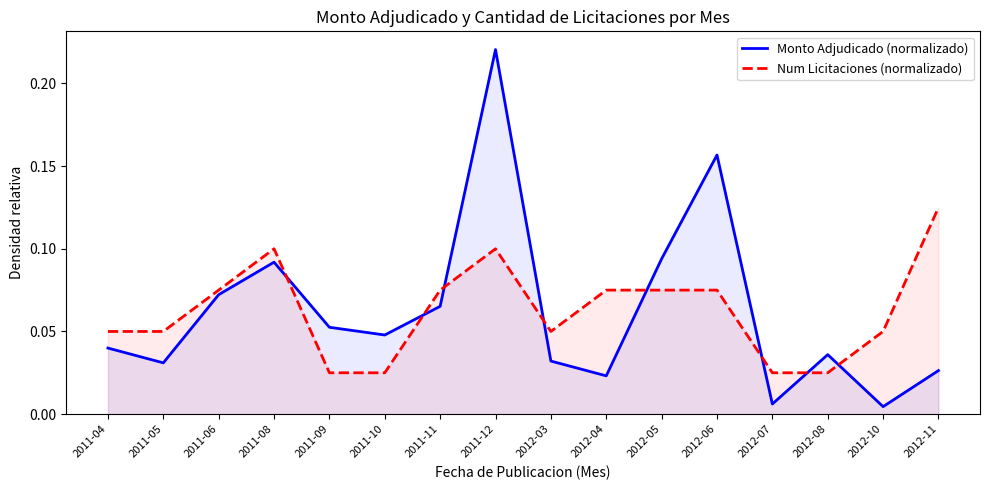

How many times do Num Licitaciones (normalizado) and Monto Adjudicado (normalizado) cross each other?

8